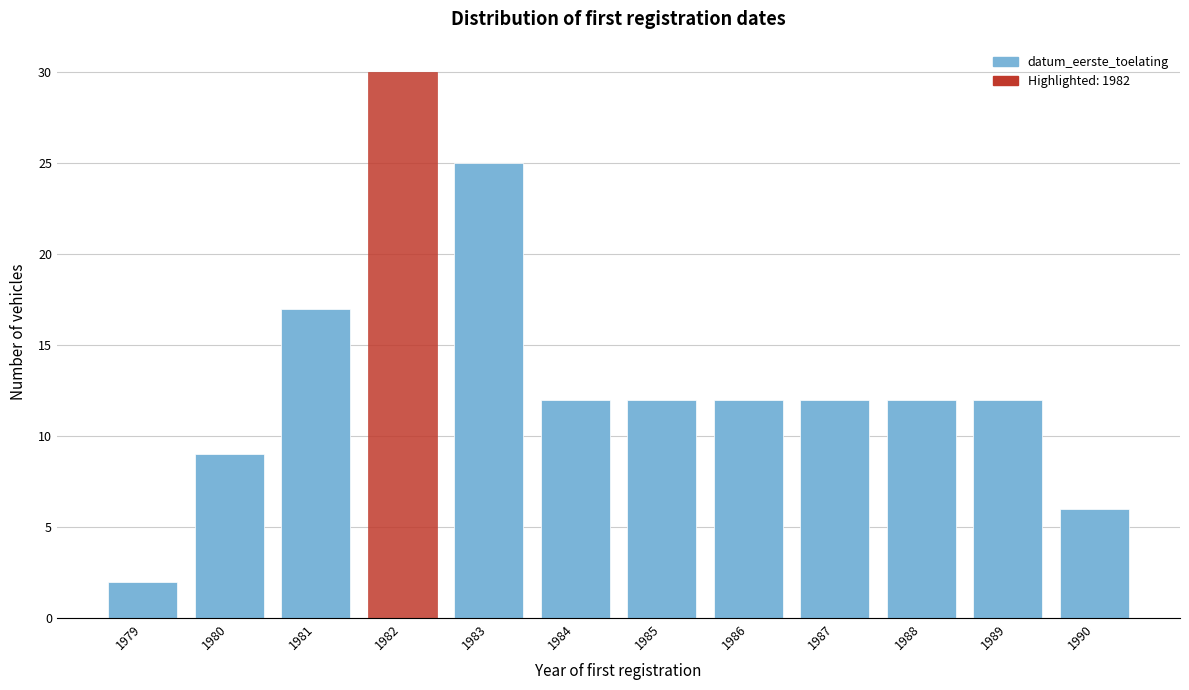

Reading right to left, extract all data points from this chart.

1990=6	1989=12	1988=12	1987=12	1986=12	1985=12	1984=12	1983=25	1982=30	1981=17	1980=9	1979=2